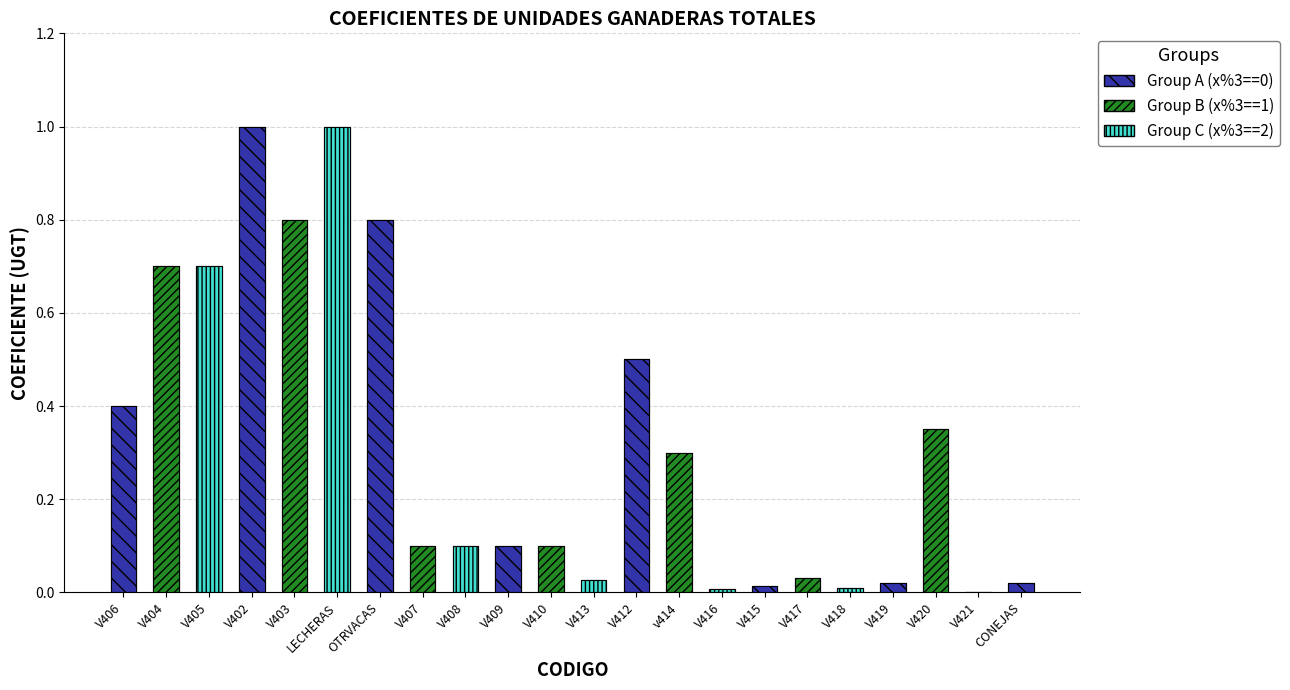

Is it true that the value at LECHERAS is 0.5?

False